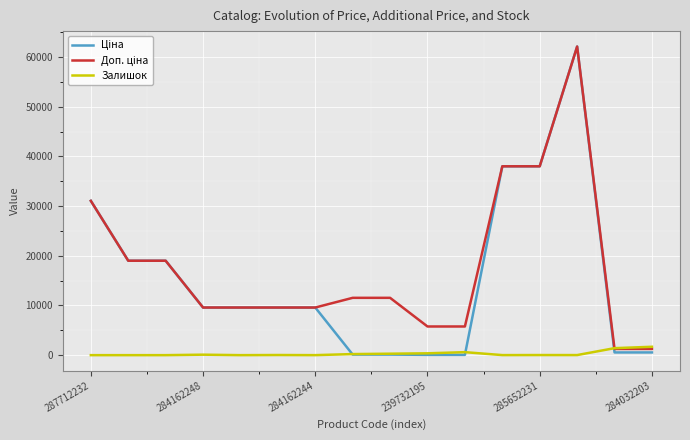

Which series has the largest total across all categories?

Доп. ціна